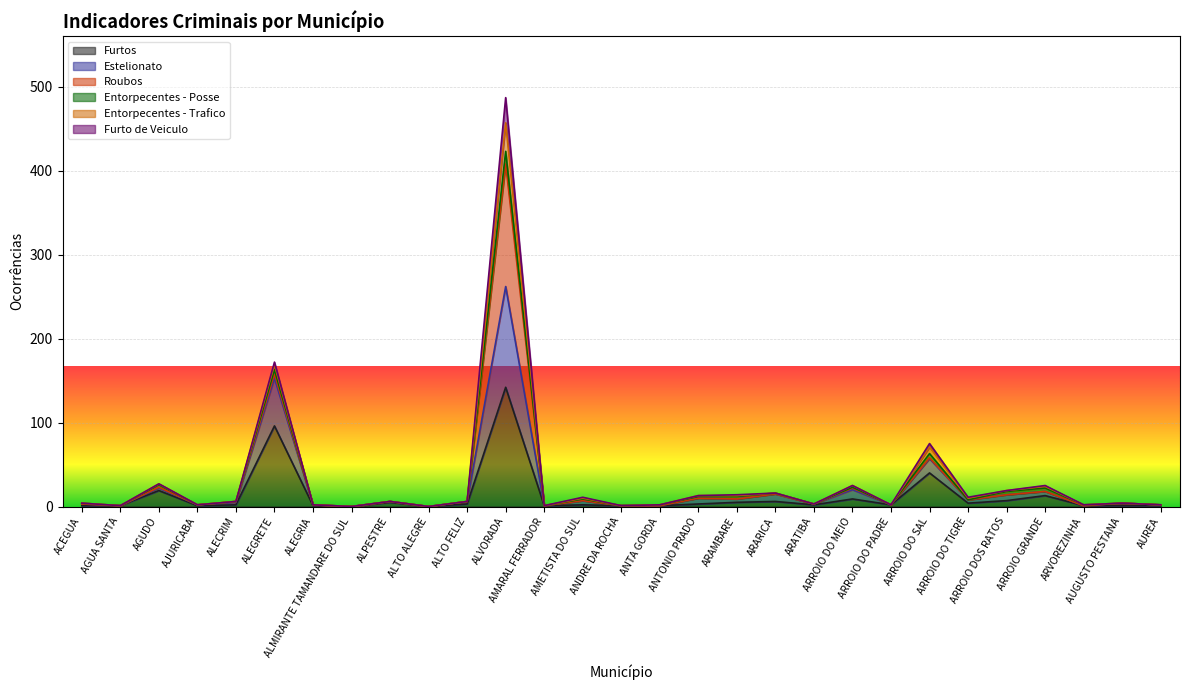

What are all the series names shown in the legend?

Furtos, Estelionato, Roubos, Entorpecentes - Posse, Entorpecentes - Trafico, Furto de Veiculo